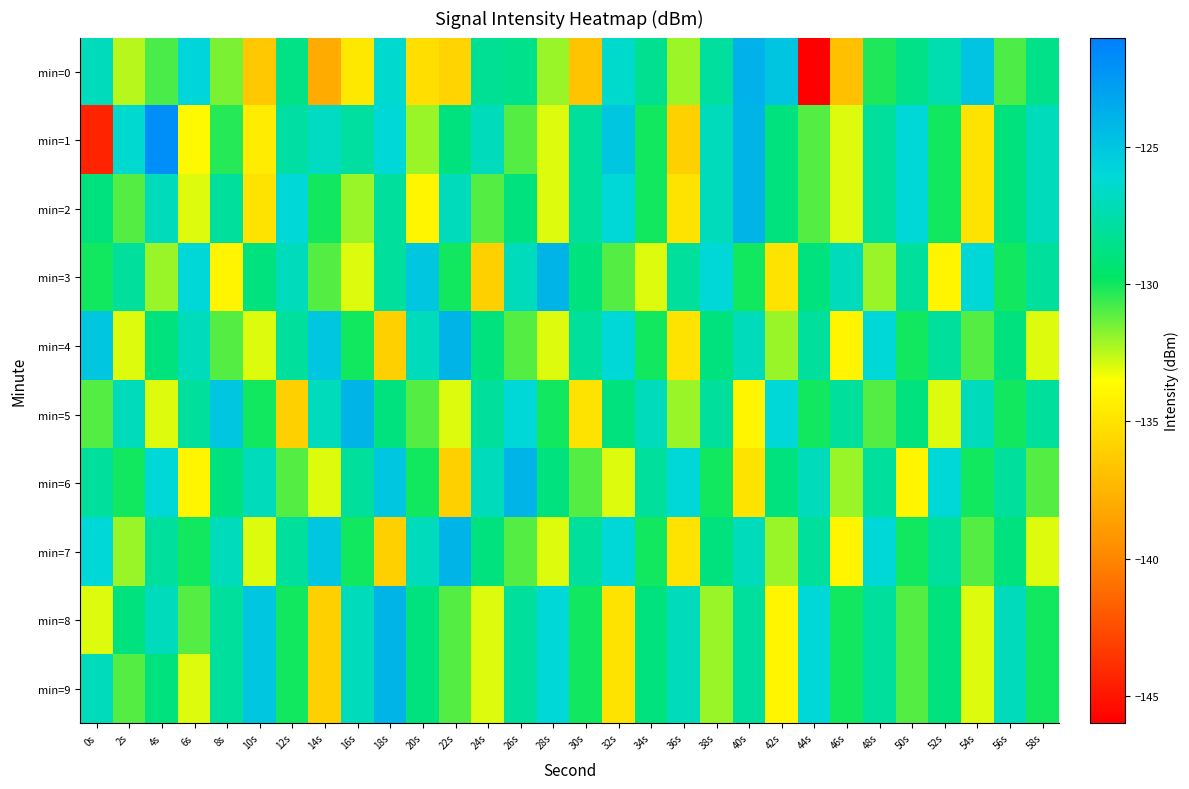

At 22s, list the series in order from largest to smallest.

min=4, min=7, min=2, min=1, min=3, min=8, min=9, min=5, min=0, min=6